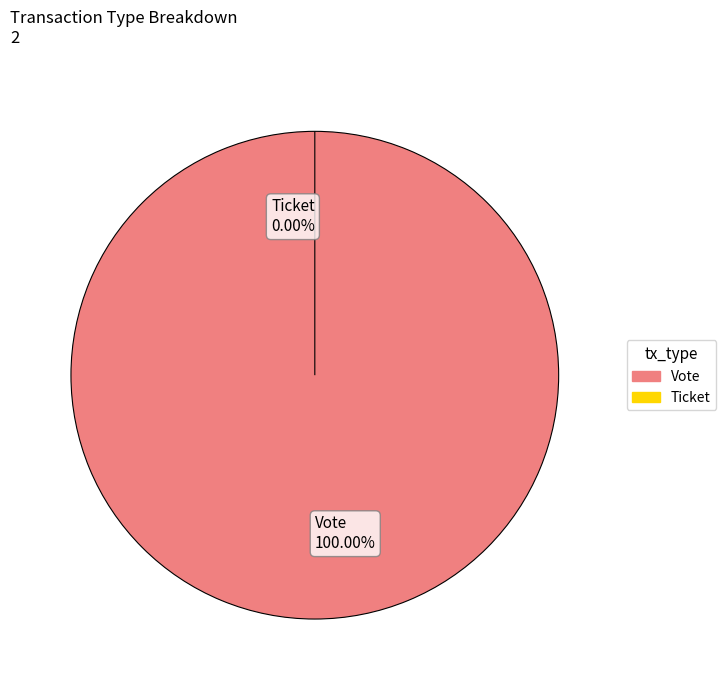

To the nearest percent, what portion does Vote represent?

100%